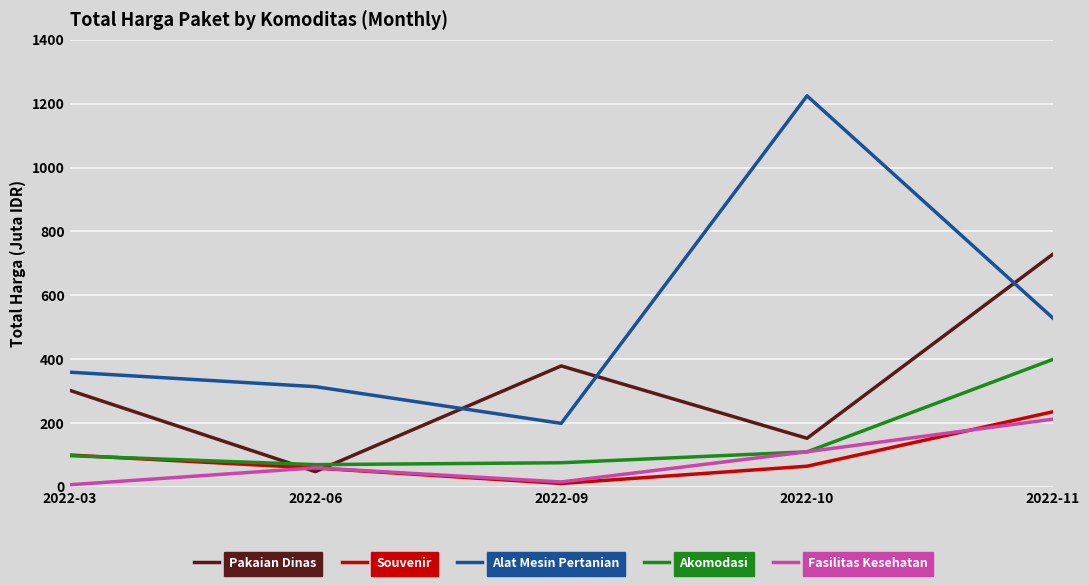

What is the difference between the Fasilitas Kesehatan values at 2022-10 and 2022-09?

94602790